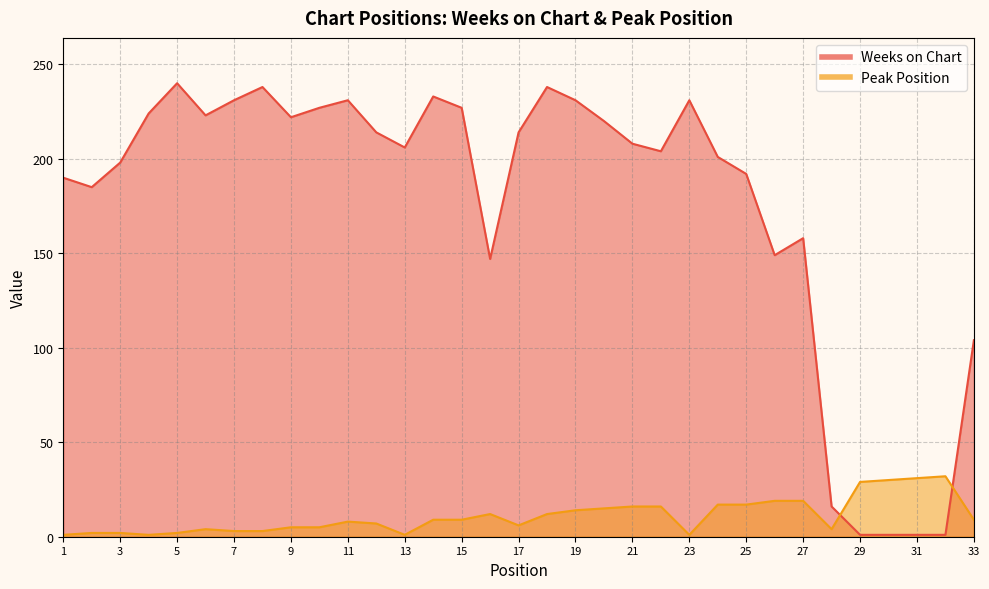

What is the total value across all series at 7?

234